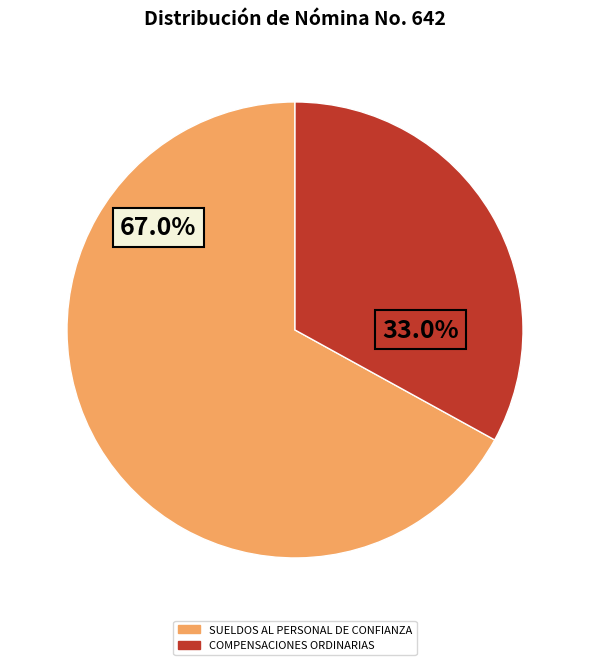

How many segments does this pie chart have?

2